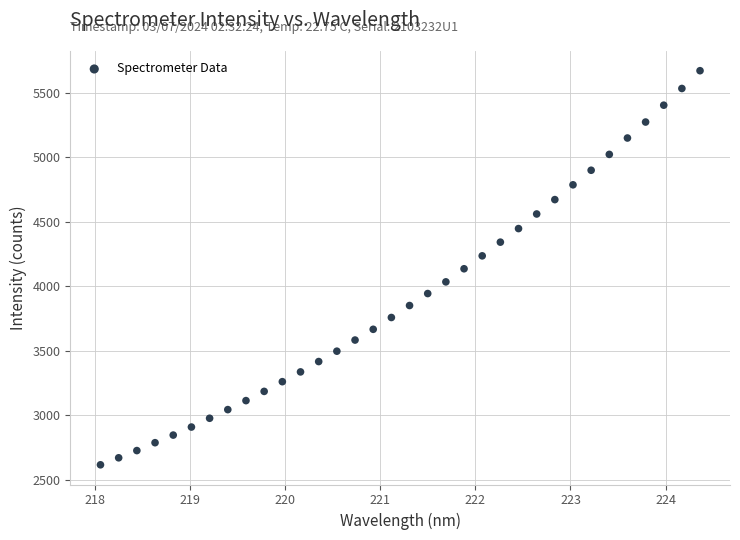

What is the range of Y values (max minus min)?

3053.6